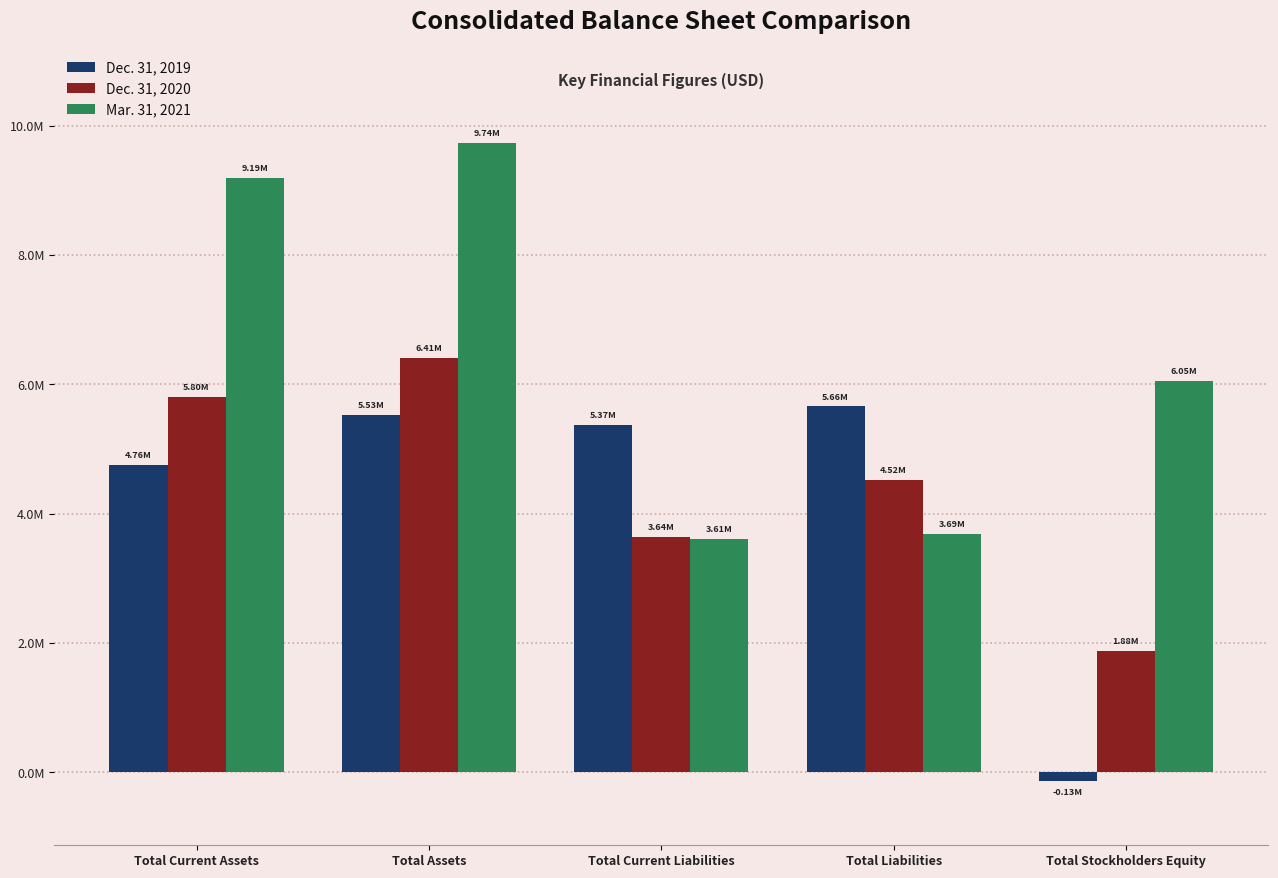

What is the label of the 5th bar from the left?

Total Stockholders Equity